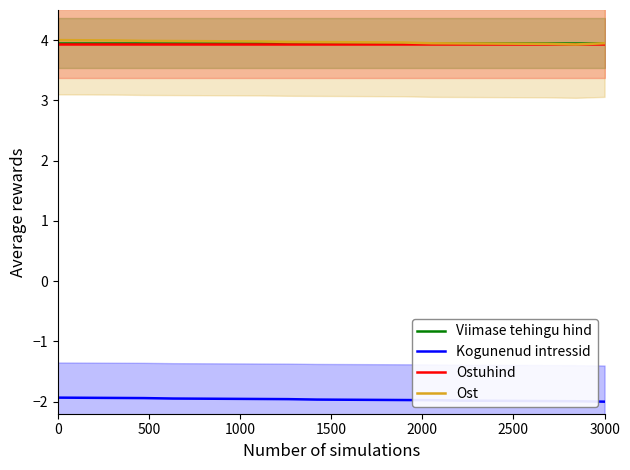

What is the minimum value for Kogunenud intressid?

-2.0